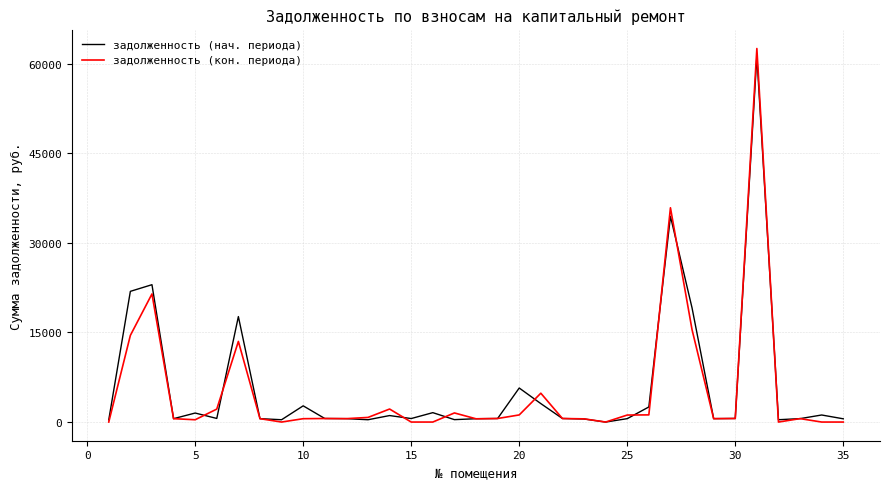

How many lines are shown in the chart?

2